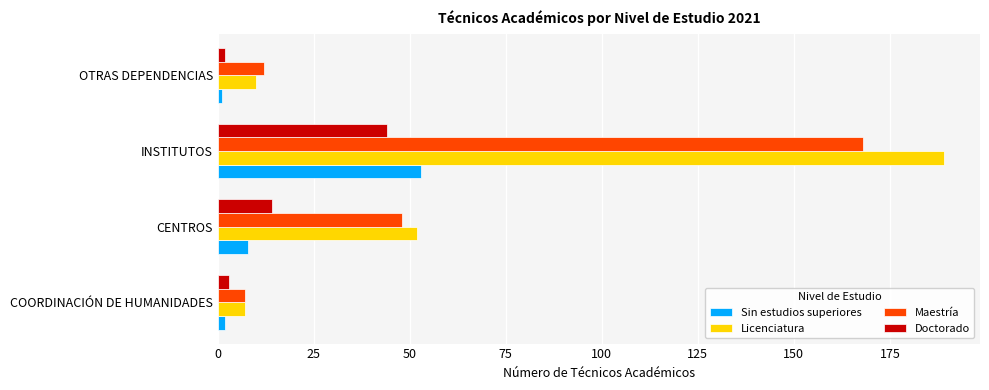

Where is Doctorado nearest to the value 23?

CENTROS